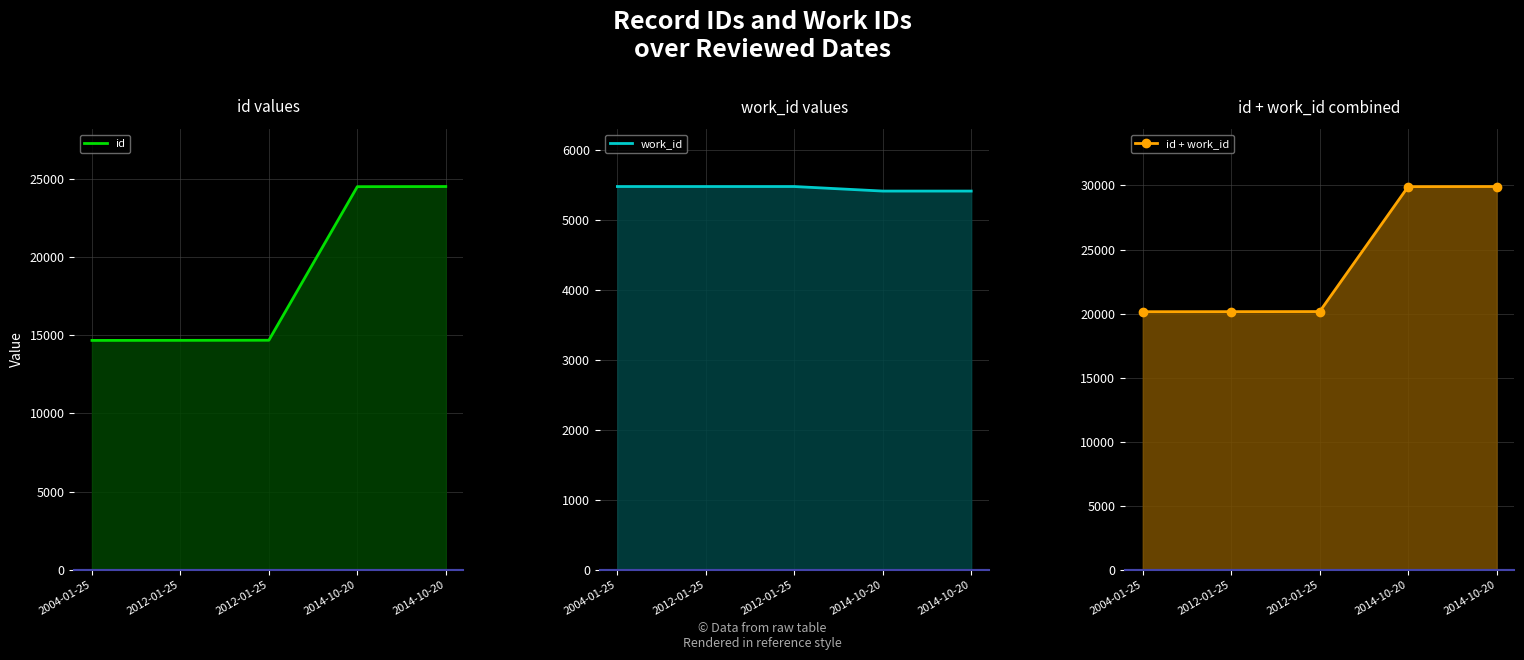

Between 2004-01-25 and 2014-10-20, which series saw the biggest shift?

id